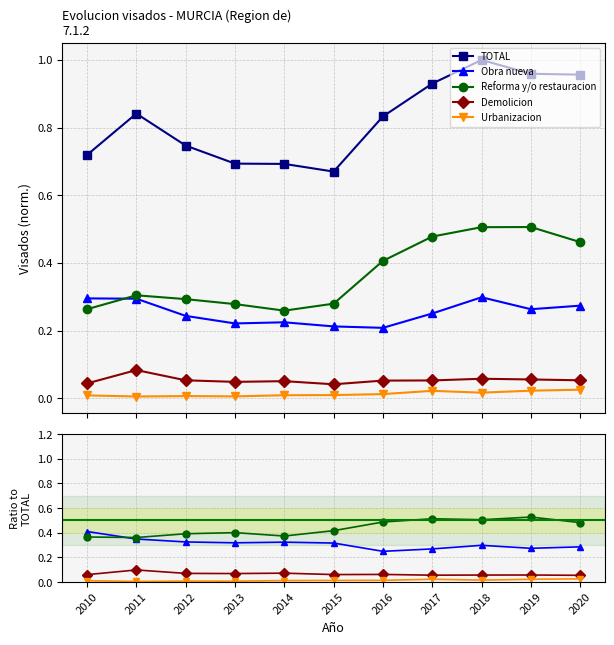

What is the approximate value of Demolicion at 2019?

0.1